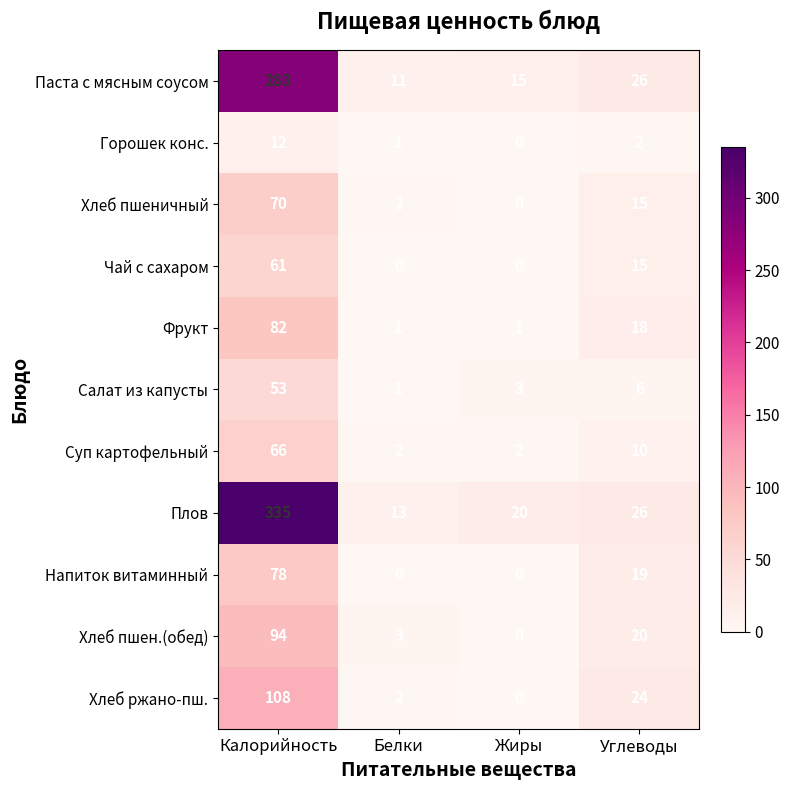

What is the highest value of the Чай с сахаром series?

61